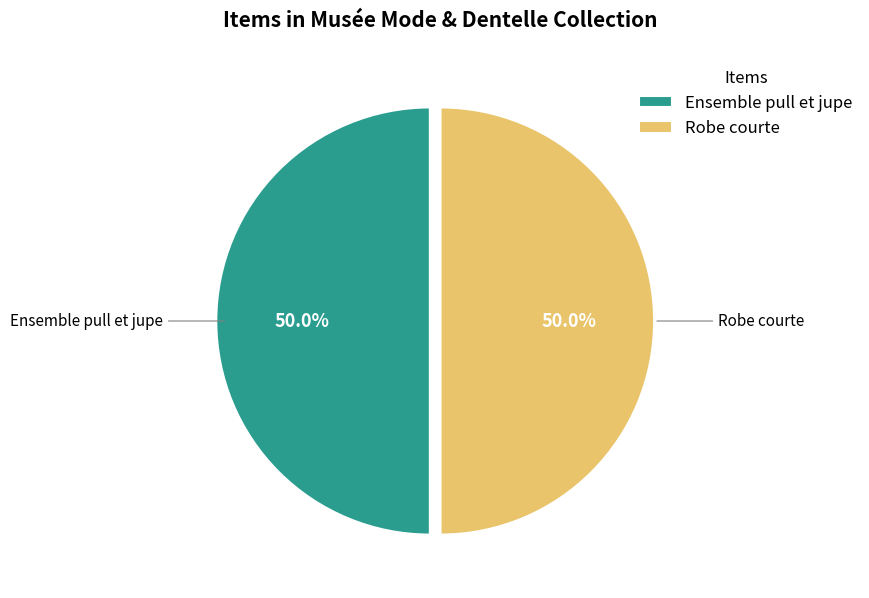

Is it true that Ensemble pull et jupe is 37% of the pie?

False